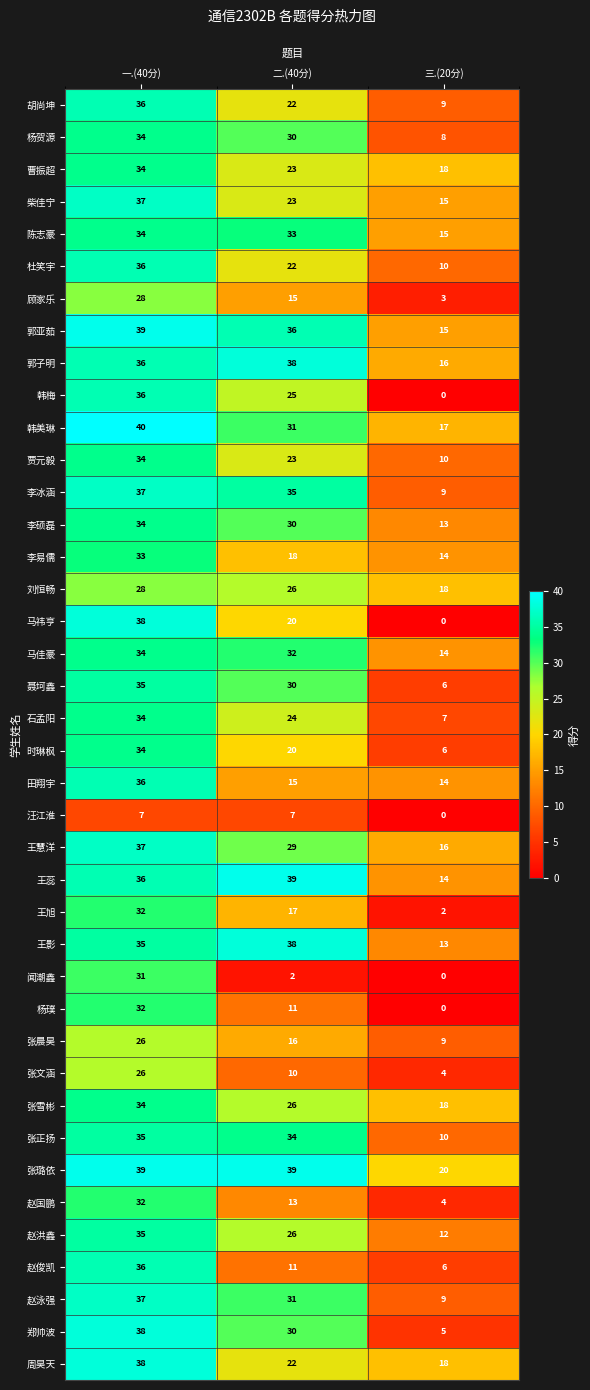

List the labels in order of 郭亚茹 value, smallest first.

三.(20分), 二.(40分), 一.(40分)